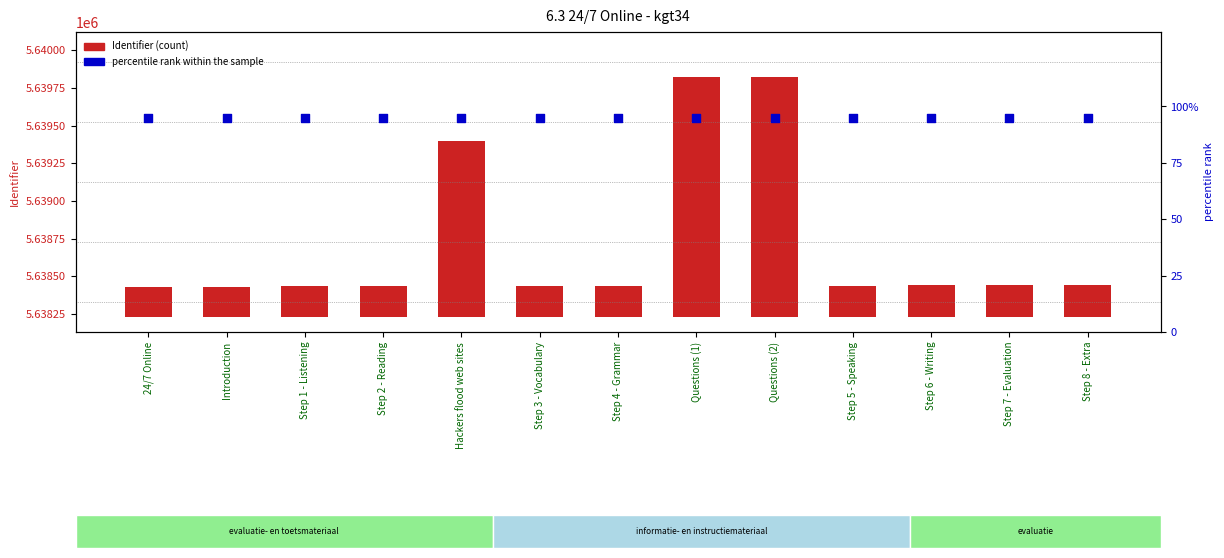

Is the value of Identifier at Step 2 - Reading greater than the value of percentile rank within the sample at Step 7 - Evaluation?

Yes